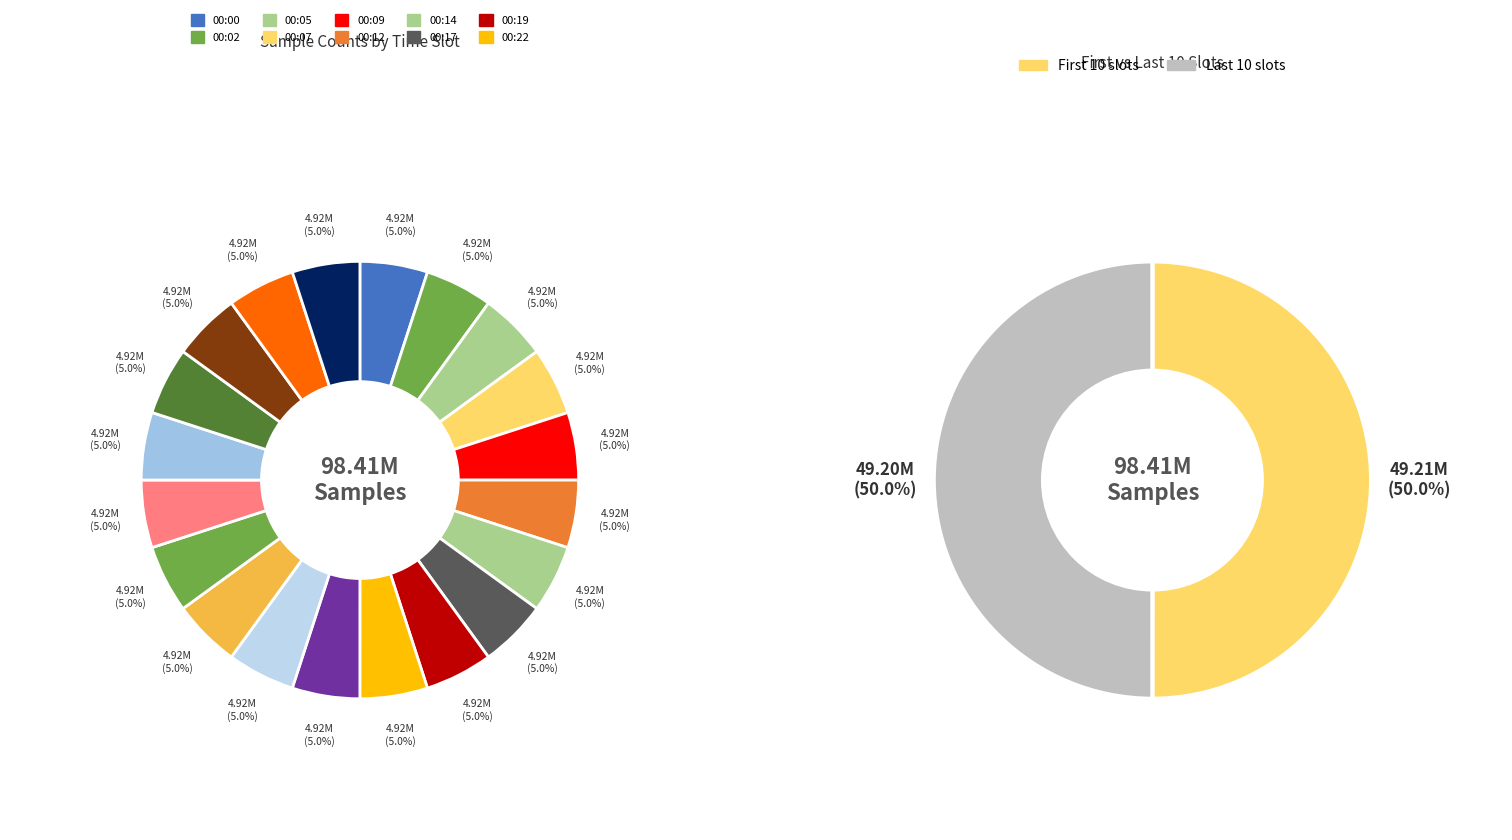

What is the largest slice in the pie chart?

00:00